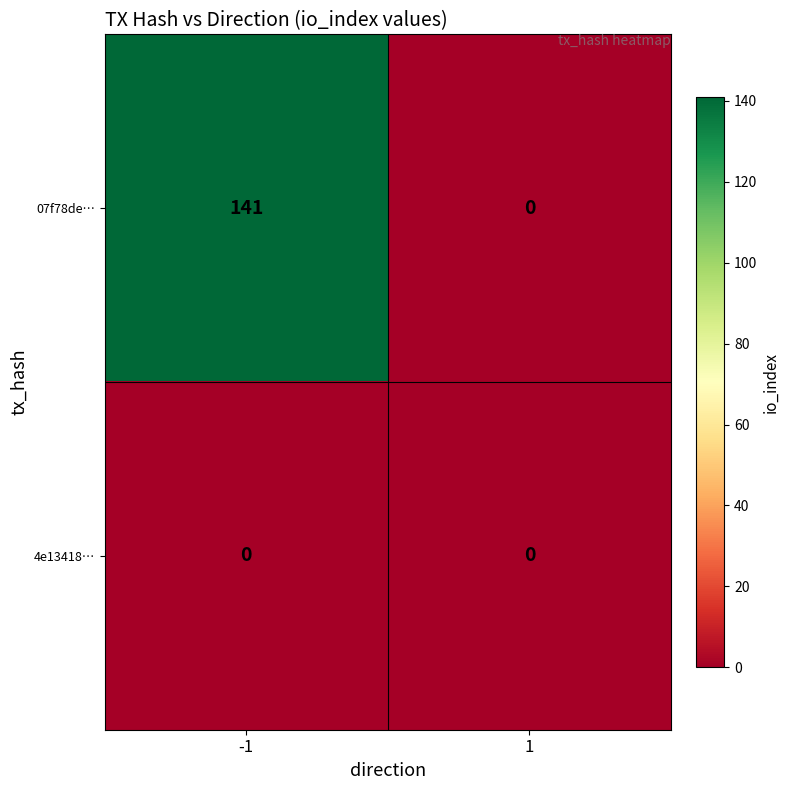

Reading left to right, extract all data points from this chart.

07f78de…: 141	0
4e13418…: 0	0